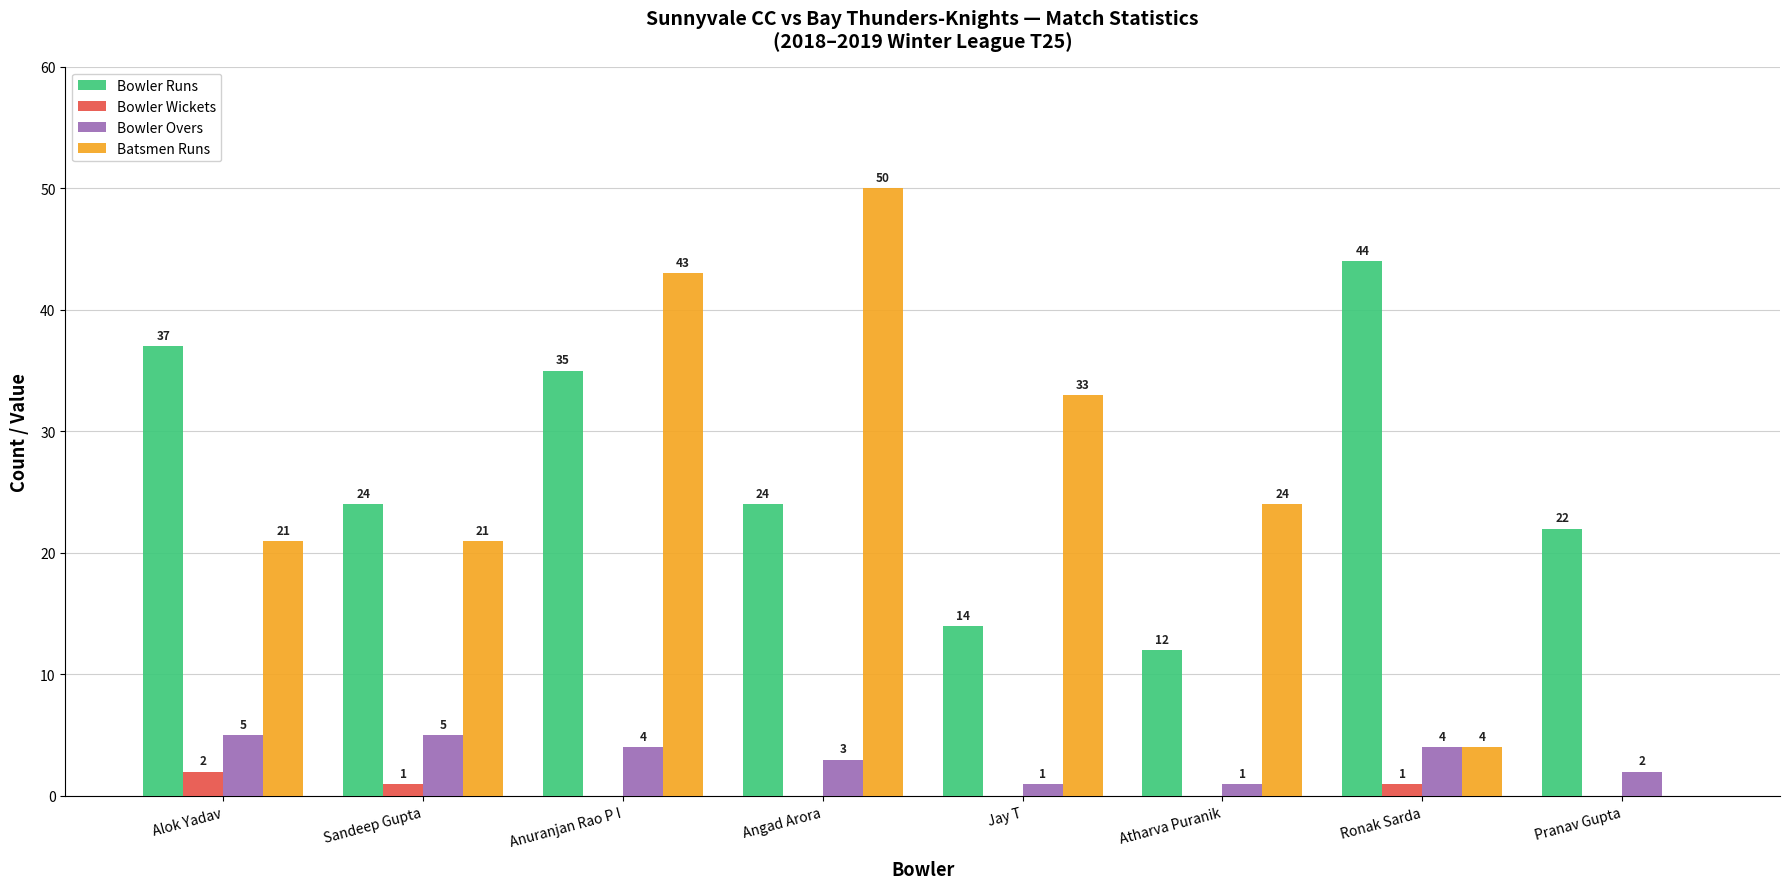

What is the maximum value shown in the chart?

50